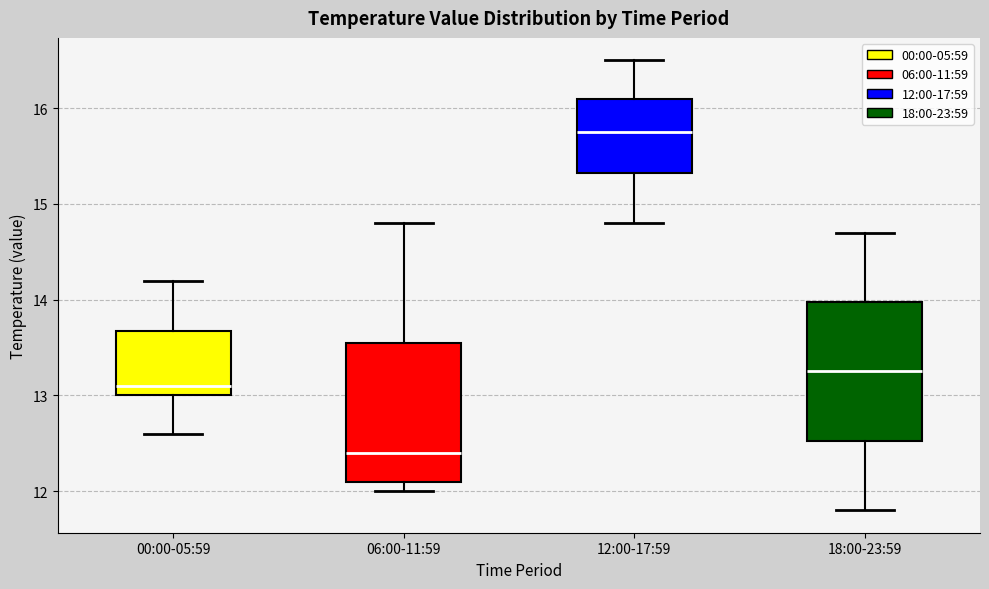

Where does the median line of the box for 12:00-17:59 sit on the y-axis? The values are not printed on the chart, so give them approximately, as read against the axis.

15.8